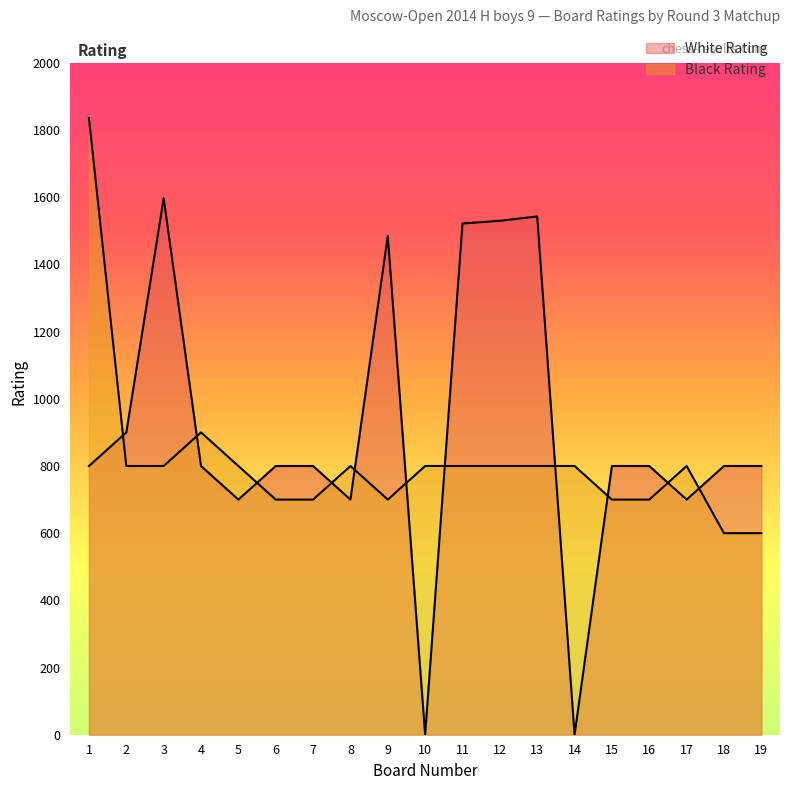

What is the total value across all series at 18?

1400